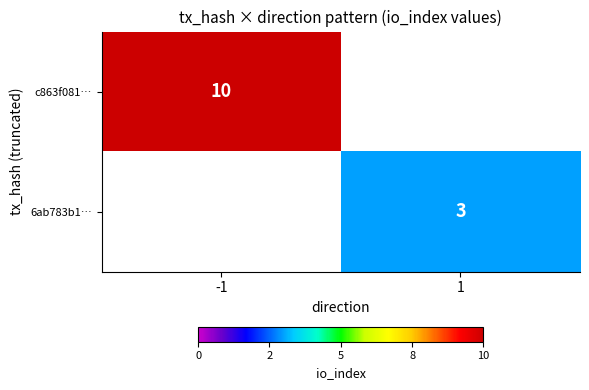

How many data points does each series have?

2